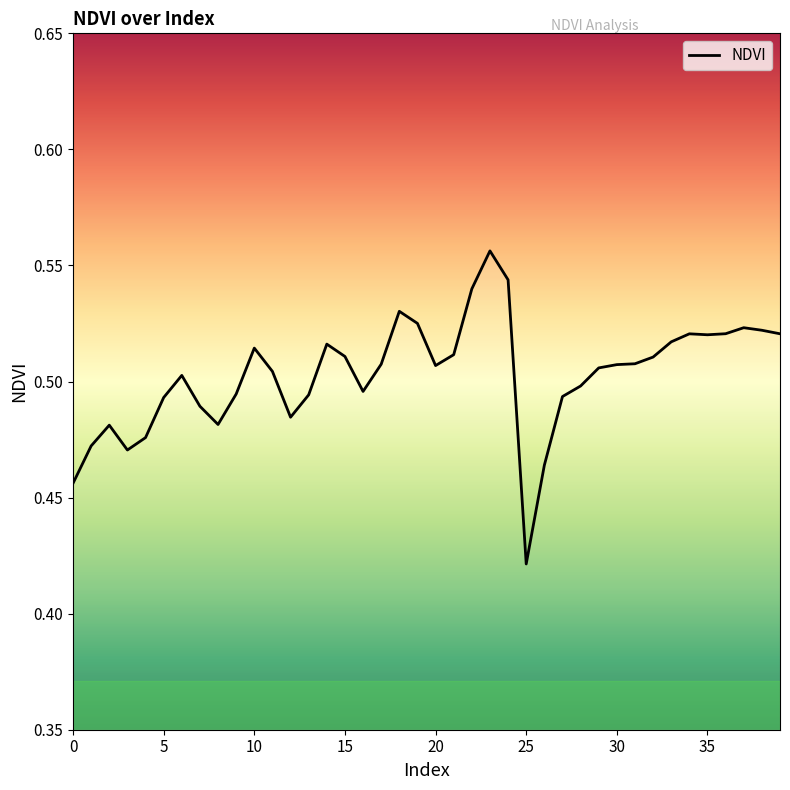

At which label is the value closest to 0?

25